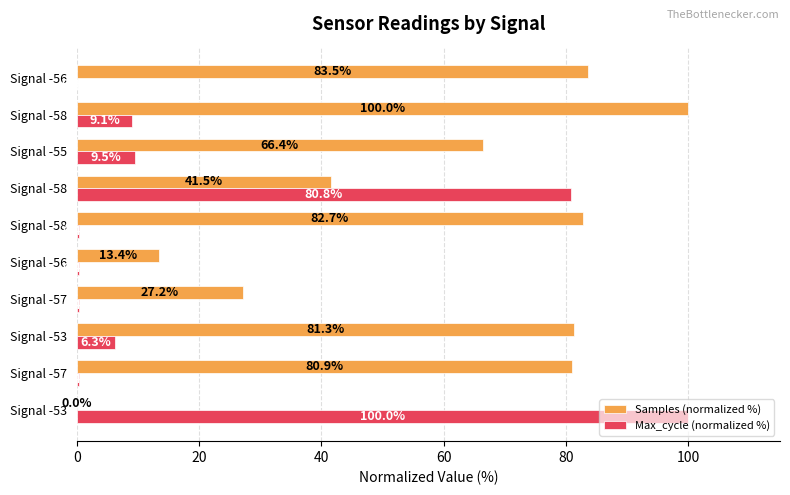

Count the number of data series in this chart.

2